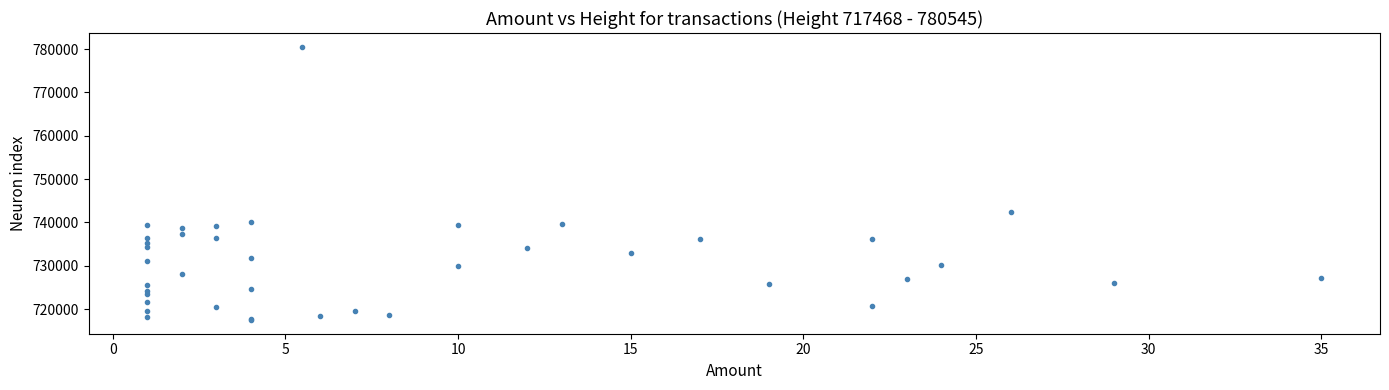

What Y value in the scatter plot is closest to 749006?

742286